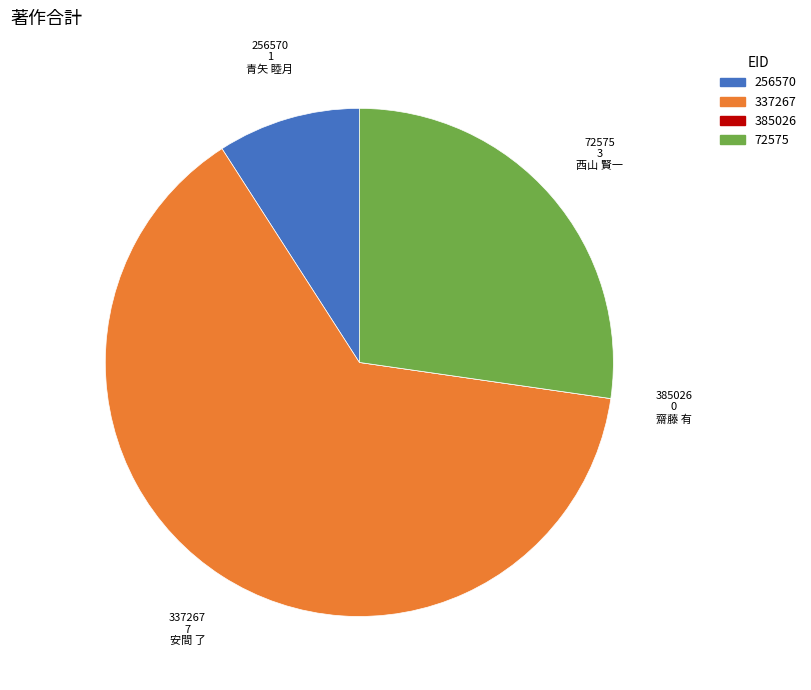

Is there any slice that represents more than half of the pie?

Yes